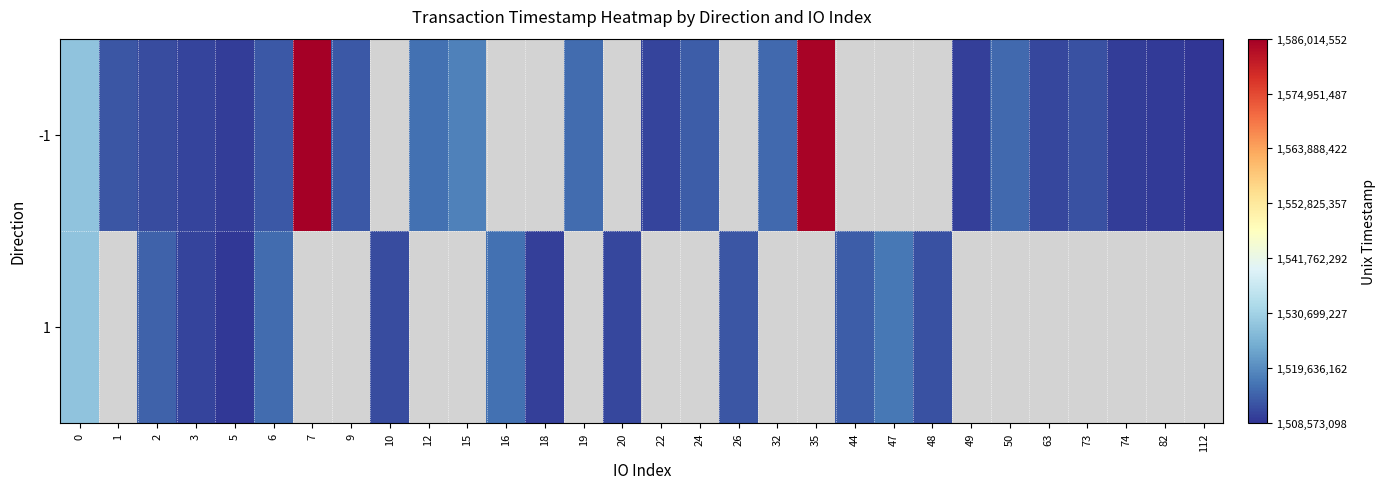

Between 1 and 3, which is larger?

1